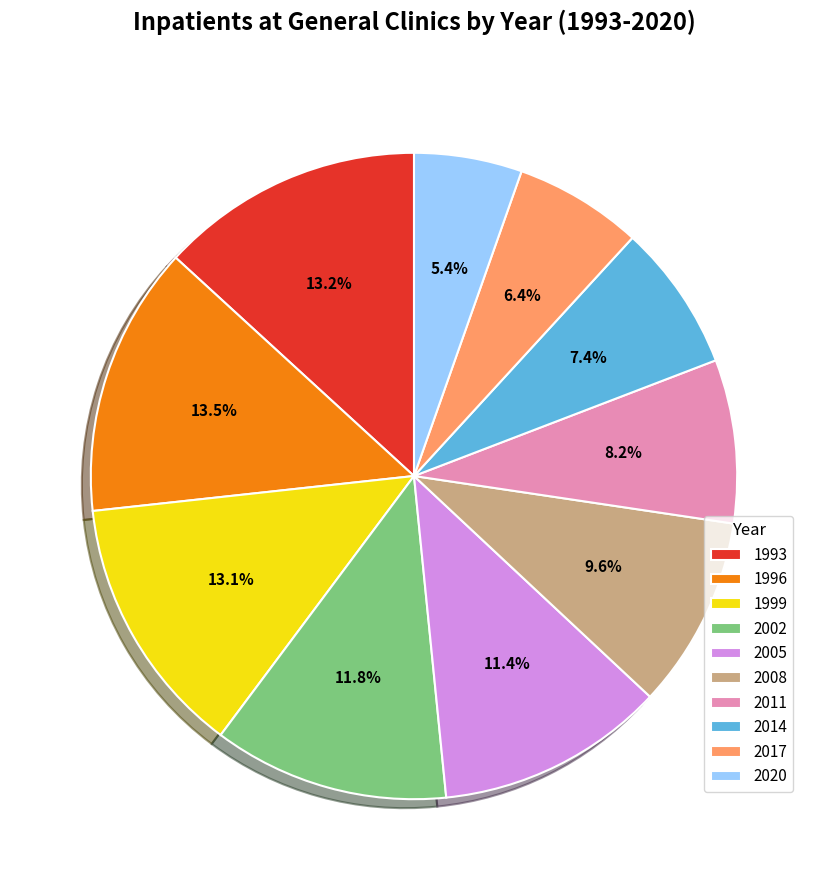

The 2011 slice represents 20% of the pie. True or false?

False